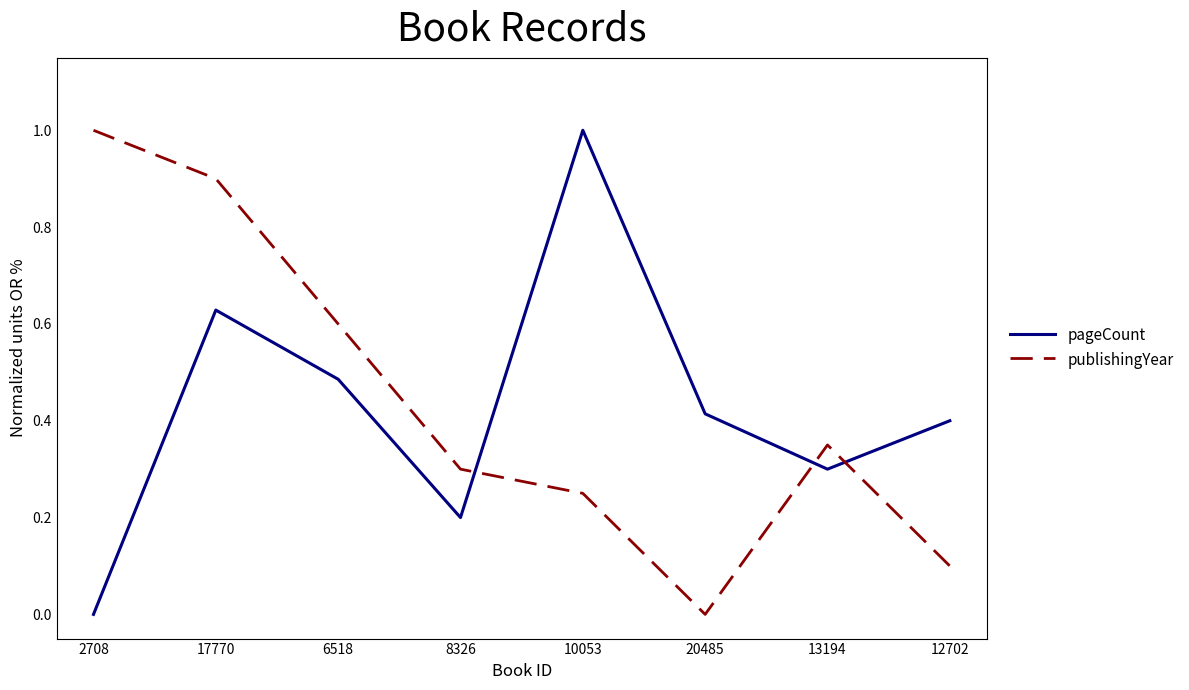

How many values in pageCount are above zero?

7